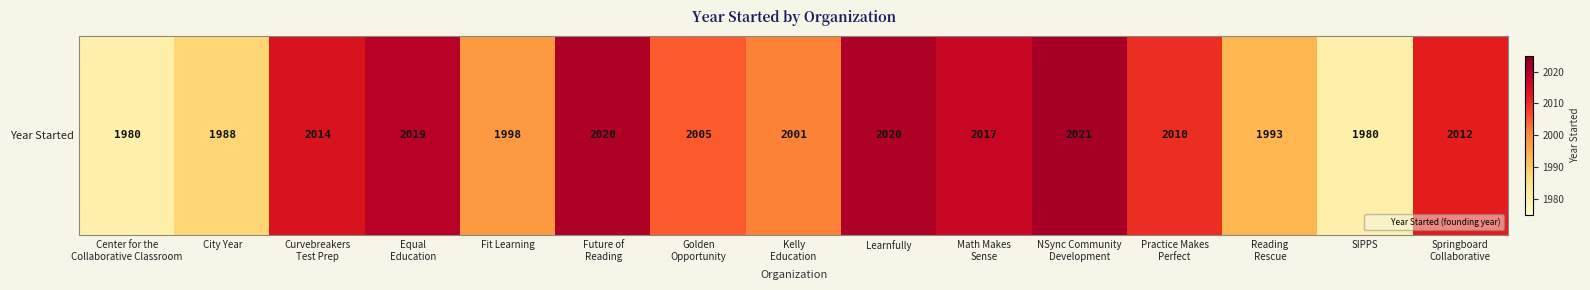

What is the average value?

2005